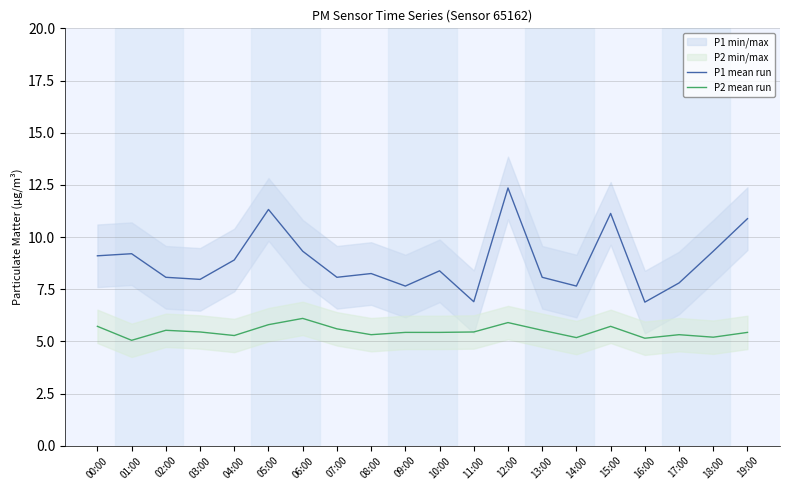

What is the total value across all series at 16:00?

12.0